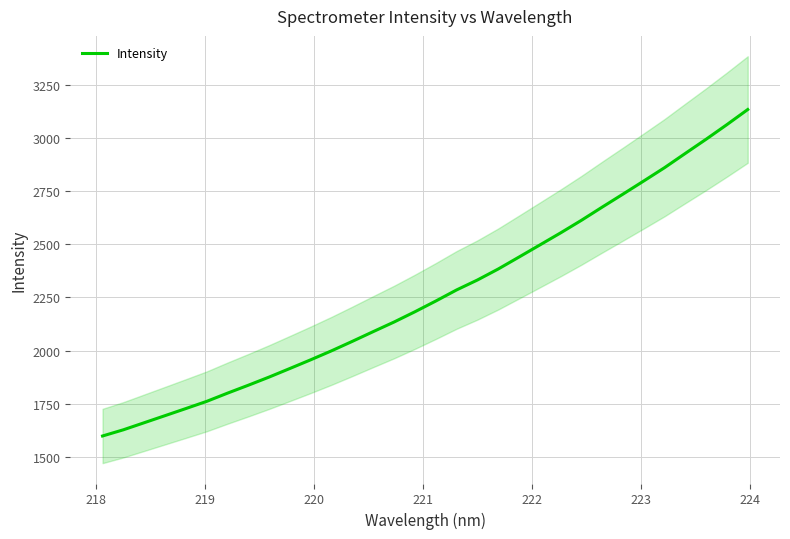

What is the highest value of the Intensity series?

3134.2